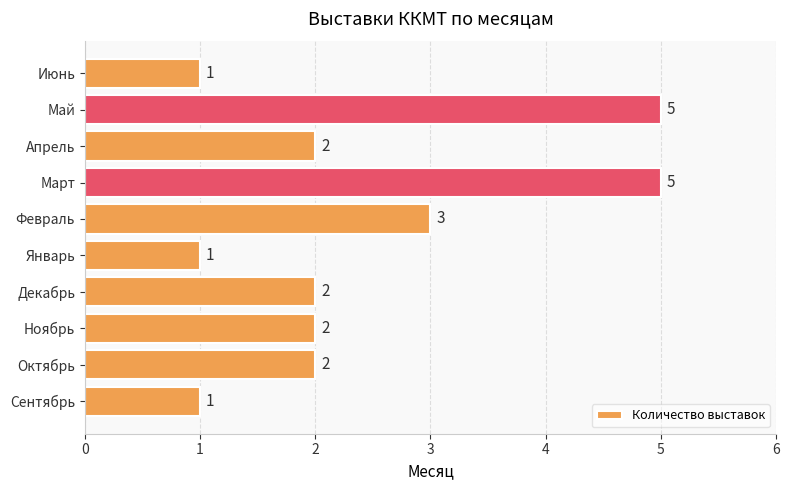

The value at Апрель is 2. True or false?

True